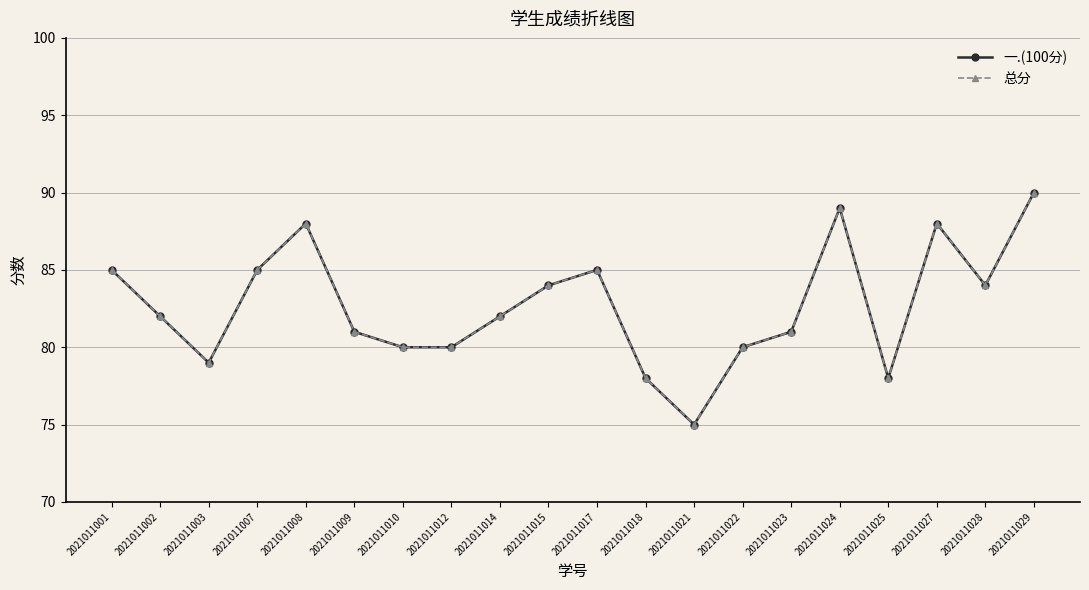

What is the difference between the 总分 values at 2021011014 and 2021011018?

4